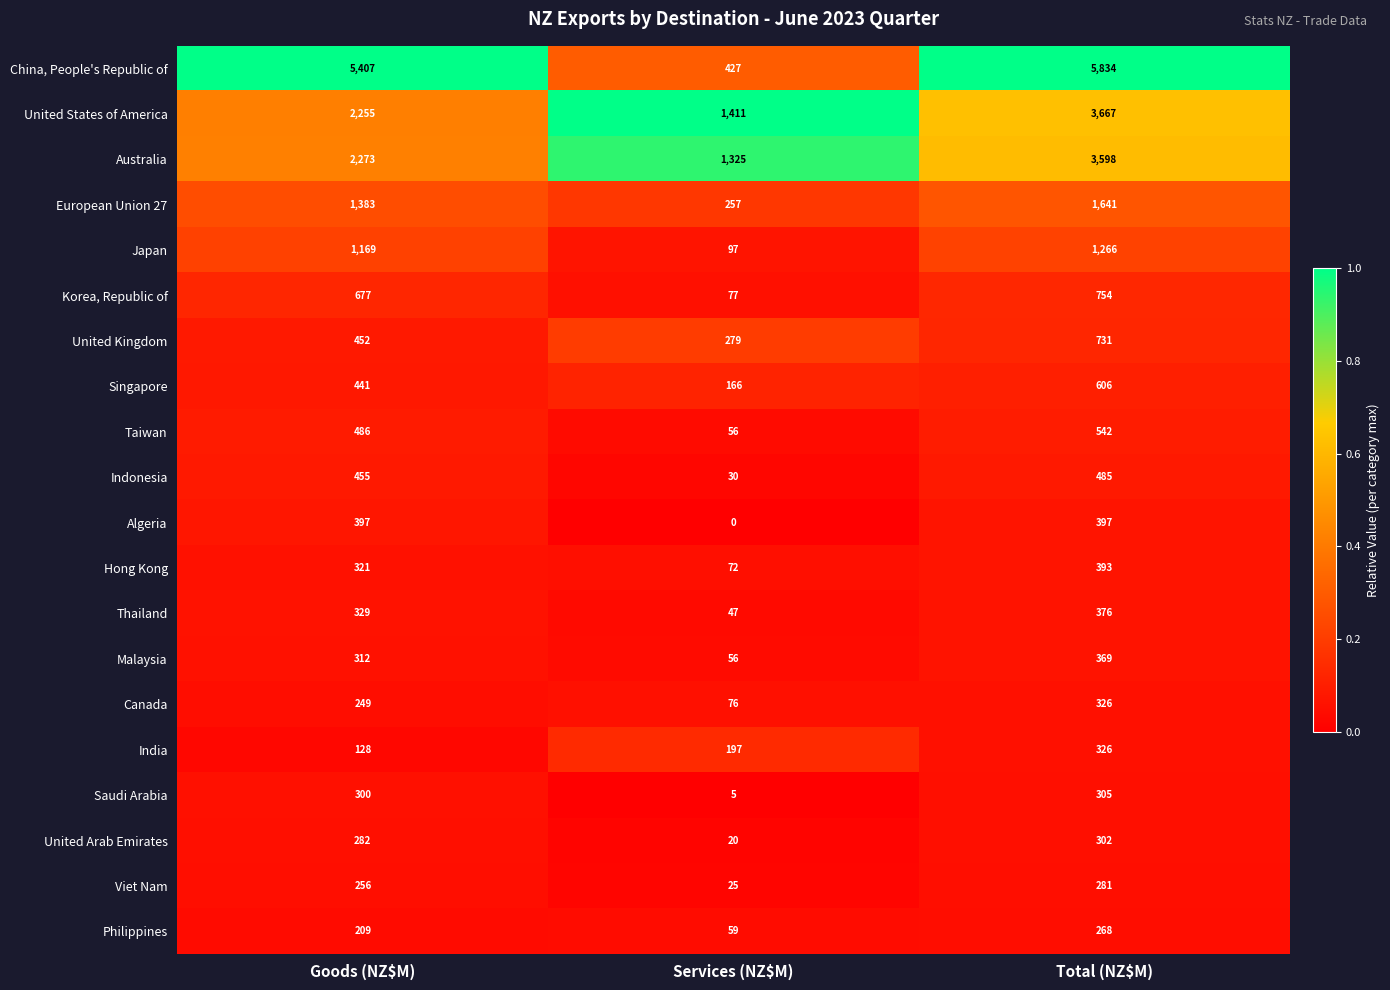

True or false: Saudi Arabia has a value of 300 at Goods (NZ$M).

True